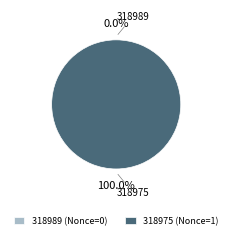

Which category has the biggest portion of the pie?

318975